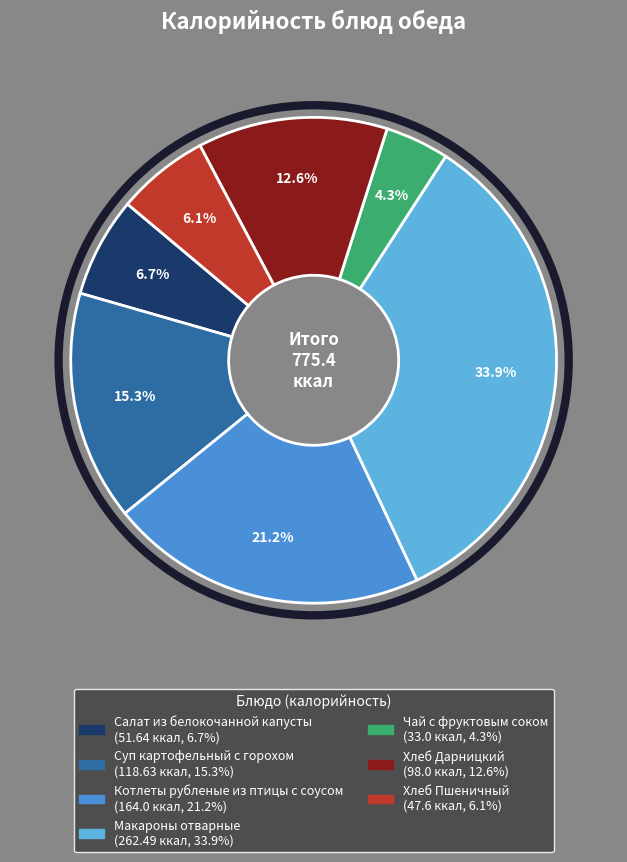

Which slice is the smallest?

Чай с фруктовым соком